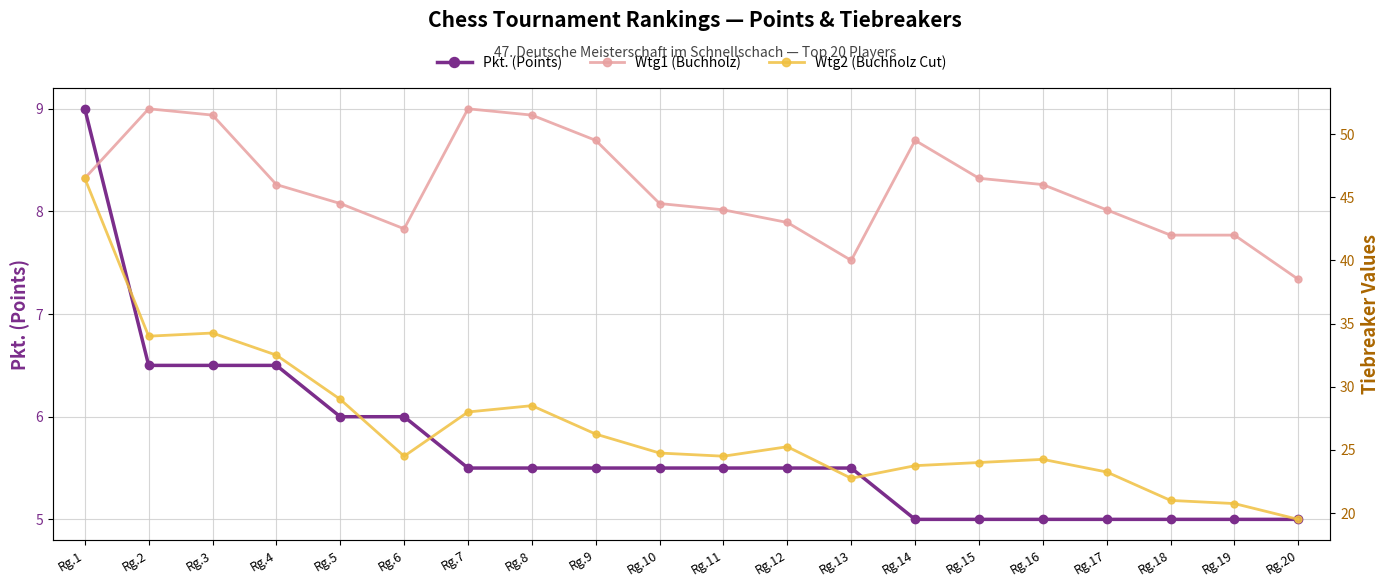

Which series has the largest range (max minus min)?

Wtg2 (Buchholz Cut)